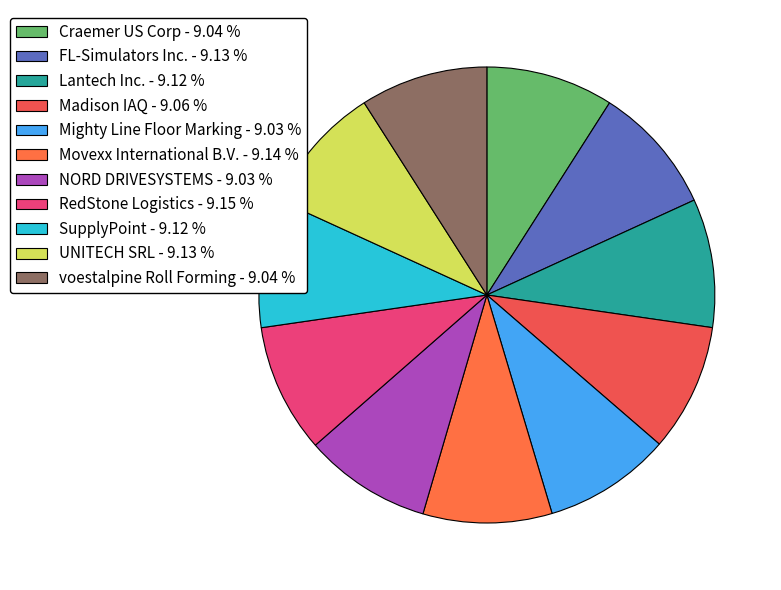

Is it true that SupplyPoint is 1% of the pie?

False